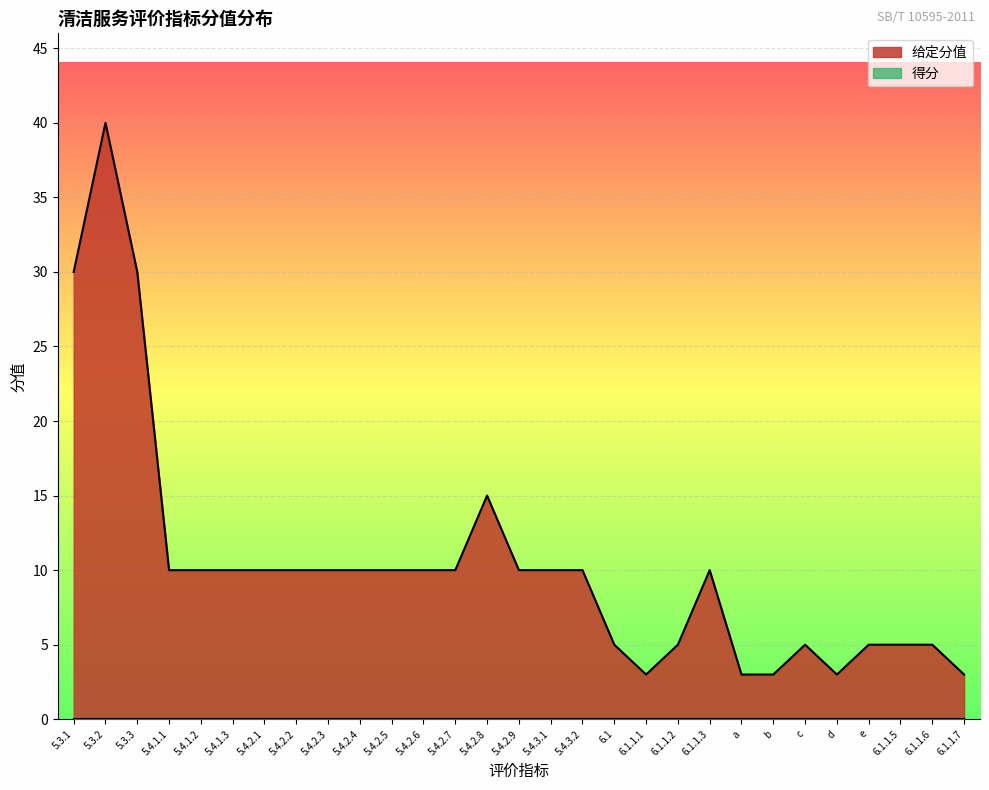

What is the approximate value at 5.4.1.3, to the nearest 5?

10